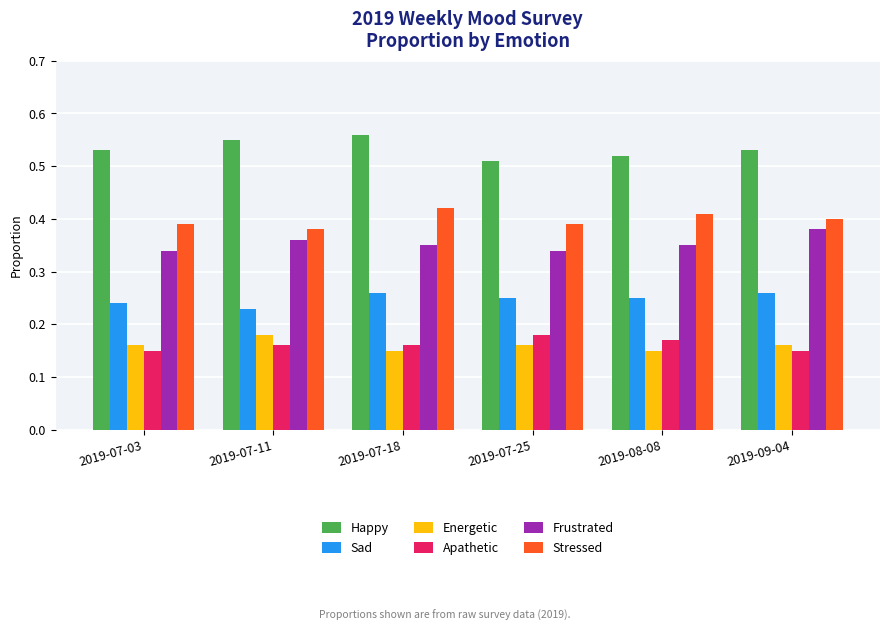

What is the sum of all Energetic values?

1.0